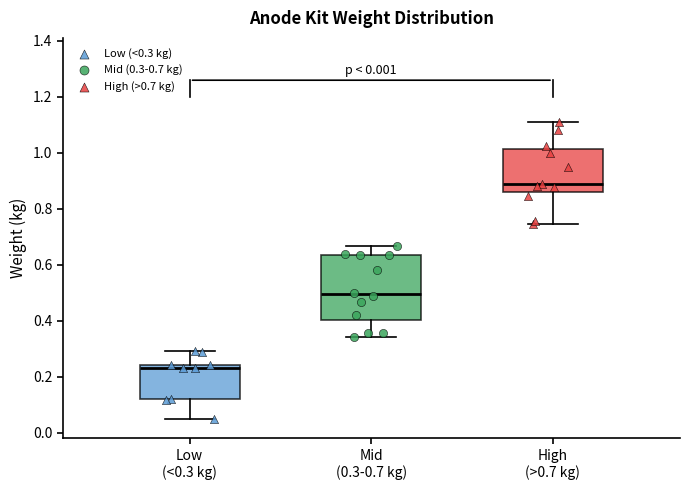

Comparing the boxes themselves (not the whiskers), which one is the tallest?

Mid (0.3-0.7 kg)